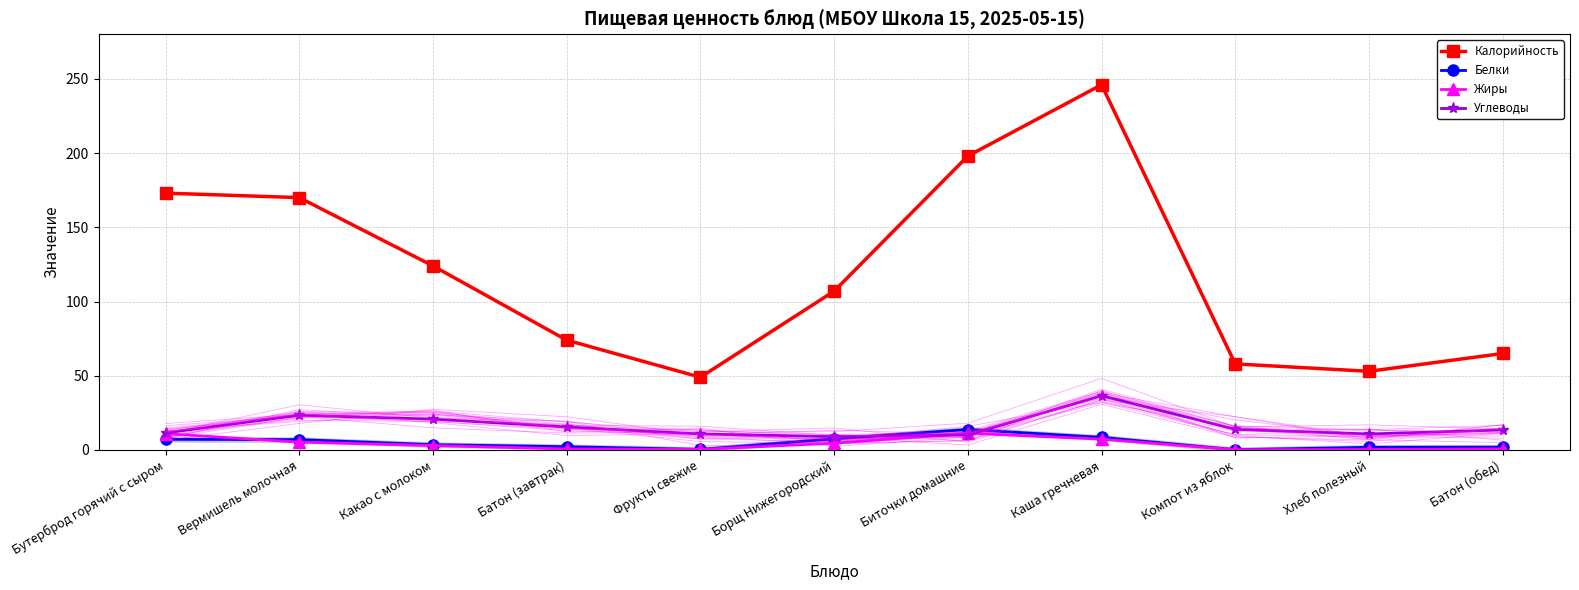

How many data points does each series have?

11